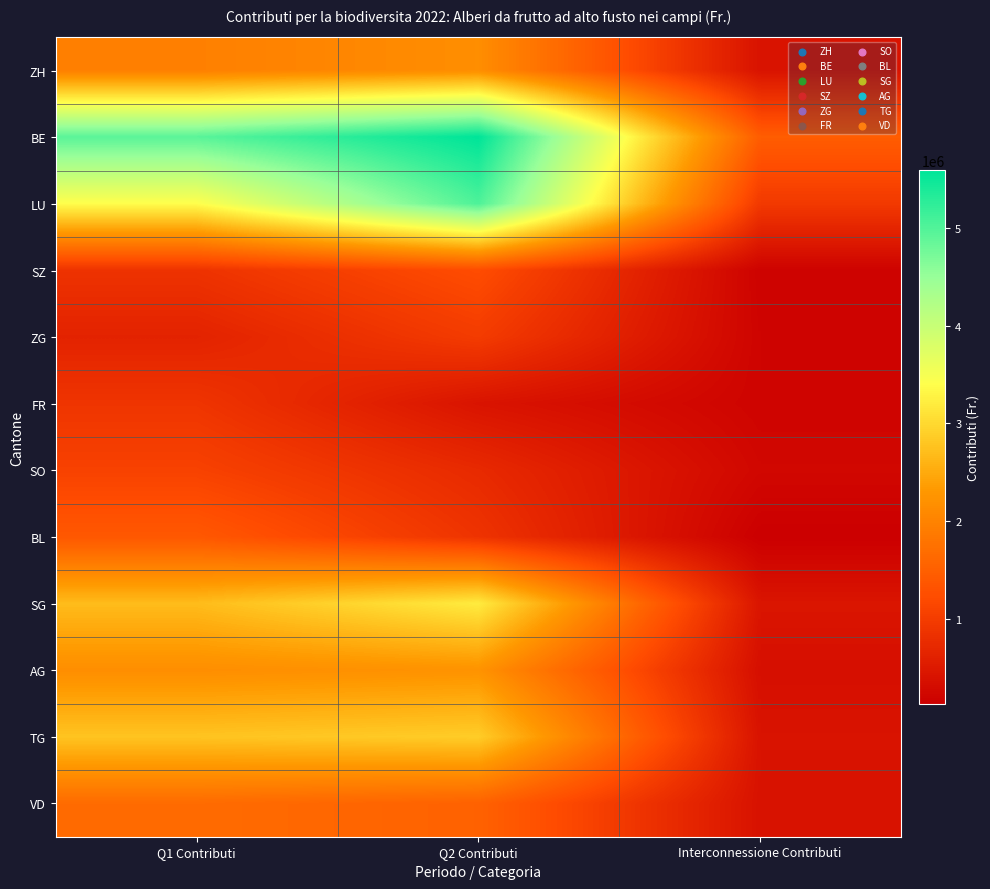

Which series has the largest range (max minus min)?

BE